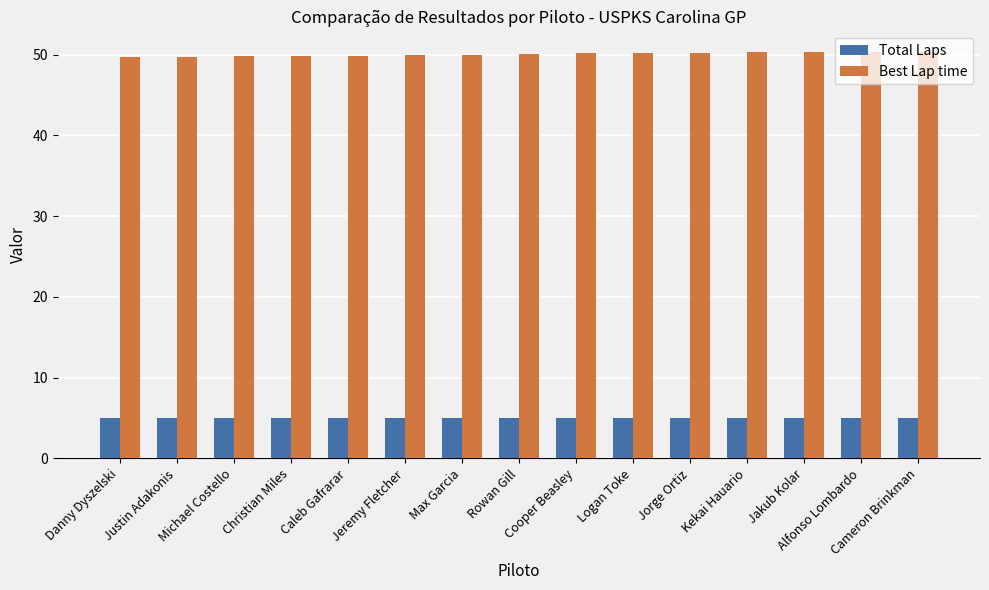

What are all the series names shown in the legend?

Total Laps, Best Lap time